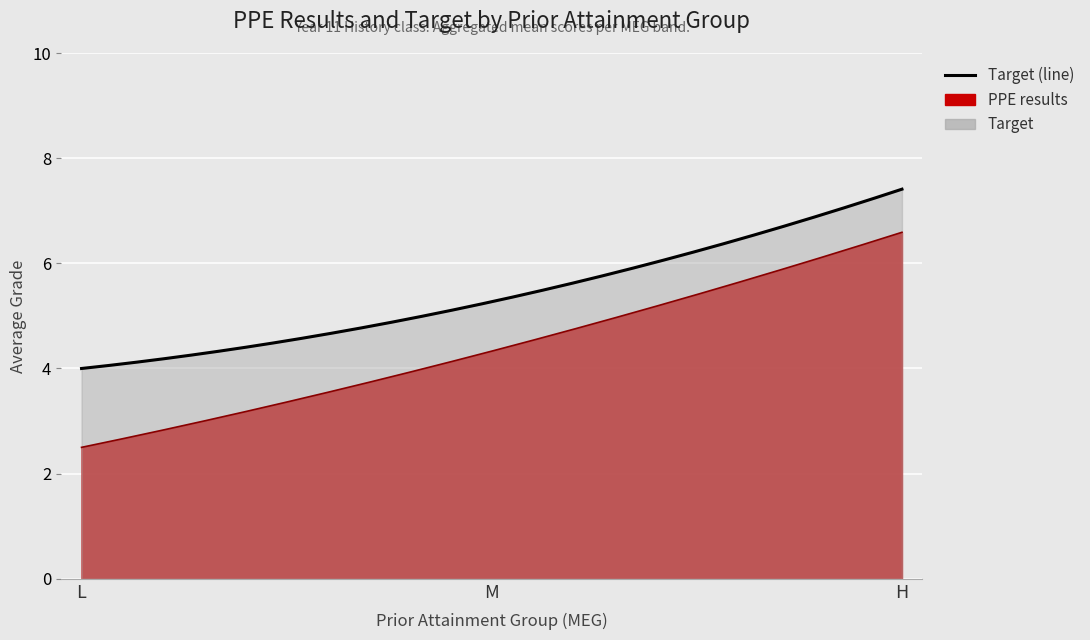

What is the spread (max minus min) of values at M?

1